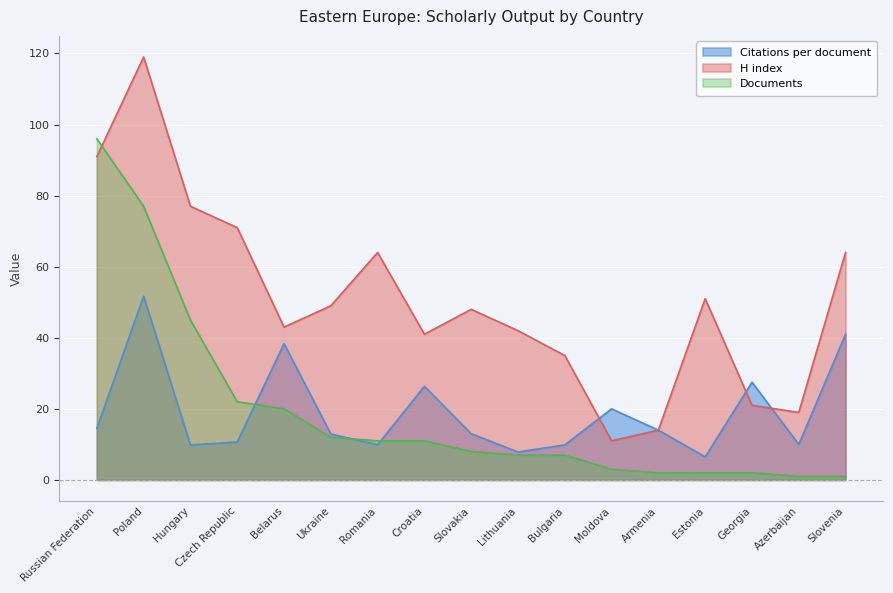

At which label does Documents reach its peak?

Russian Federation